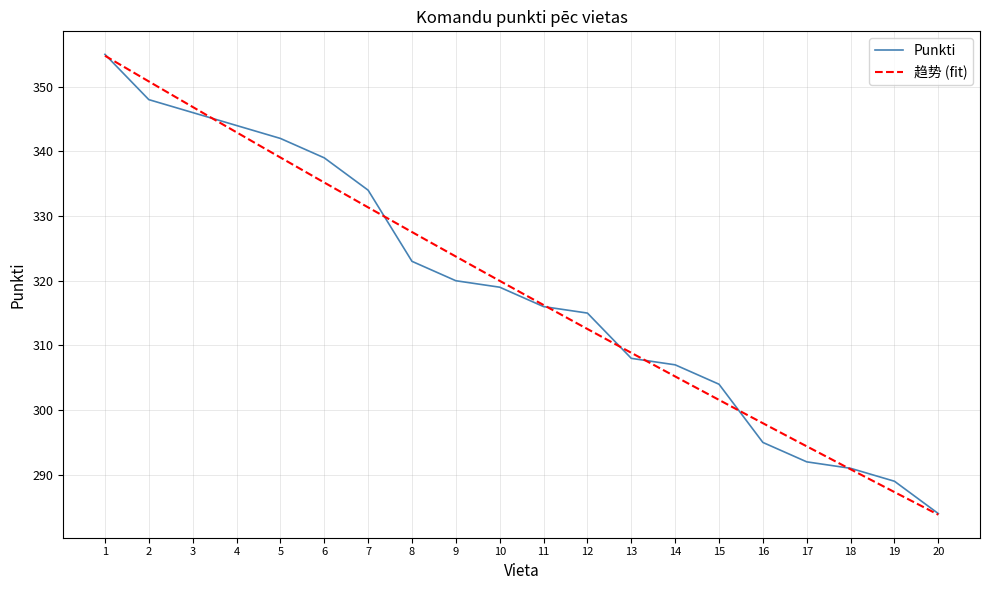

Reading right to left, extract all data points from this chart.

20=284	19=289	18=291	17=292	16=295	15=304	14=307	13=308	12=315	11=316	10=319	9=320	8=323	7=334	6=339	5=342	4=344	3=346	2=348	1=355